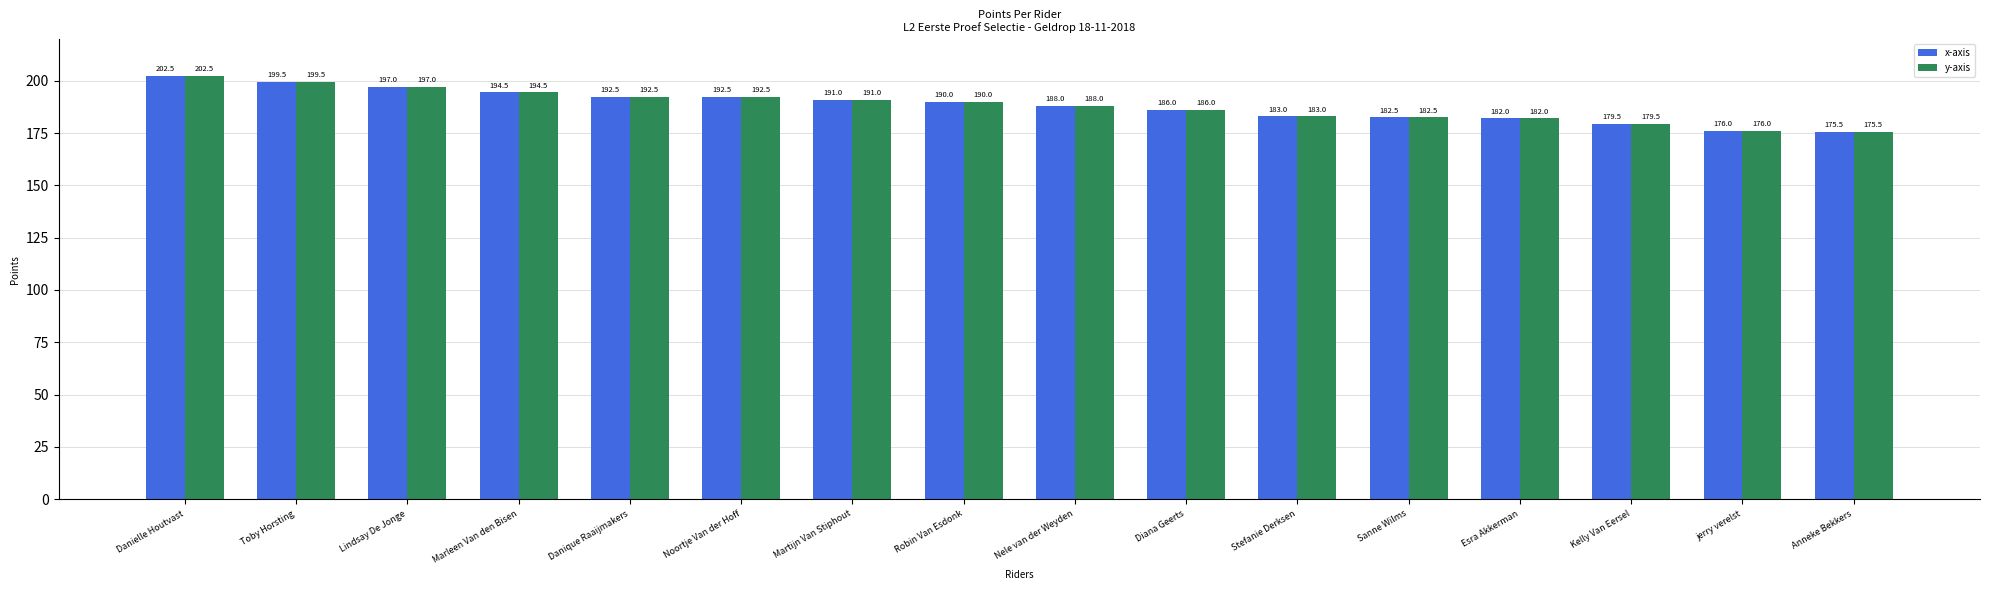

At which label does y-axis first exceed 190?

Danielle Houtvast